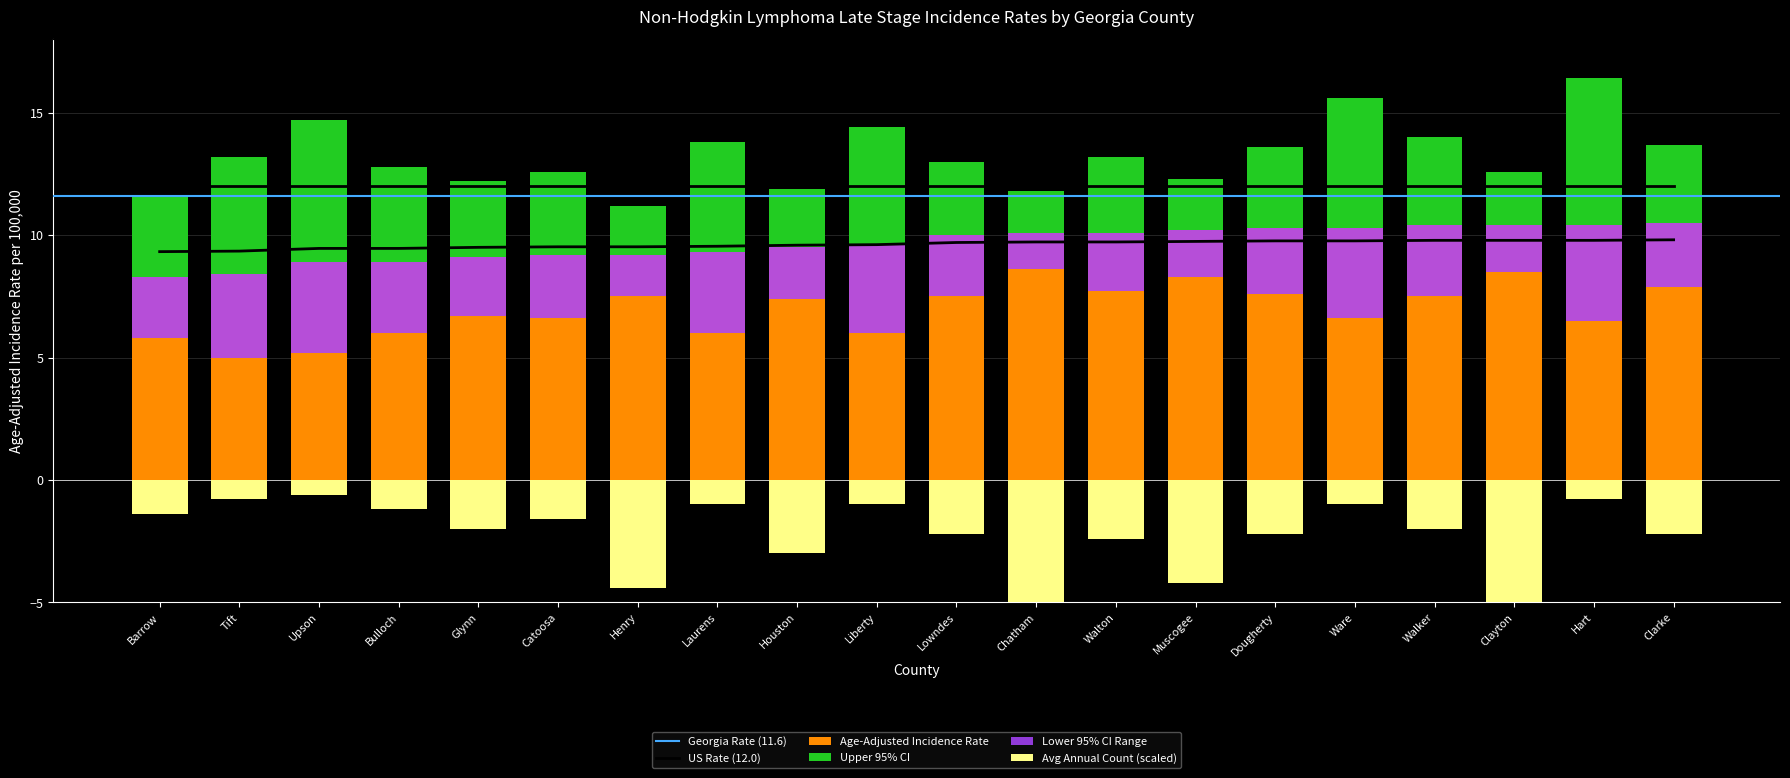

What position from the left is Glynn?

5